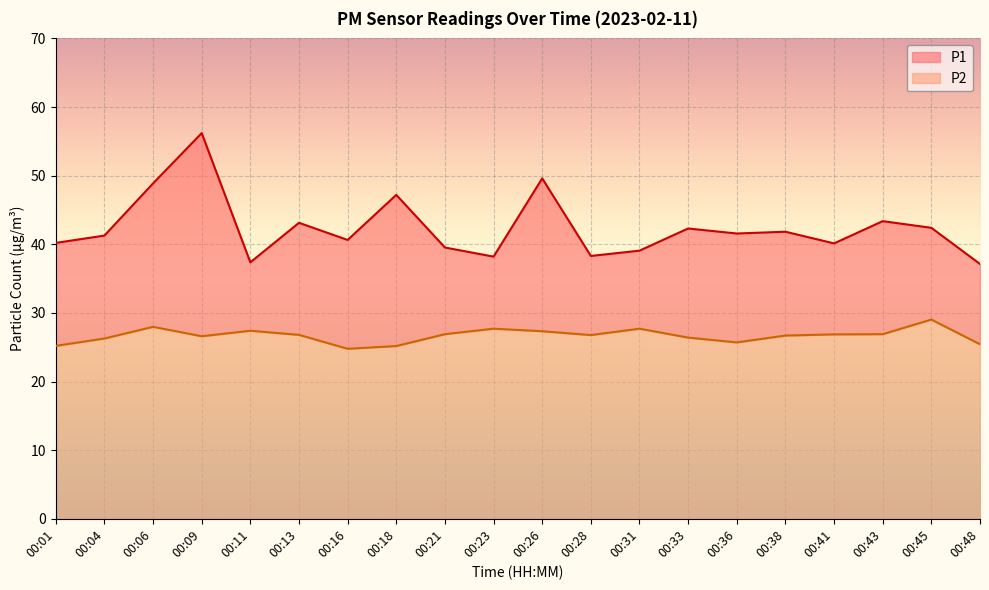

At which category is the sum across all series the highest?

00:09